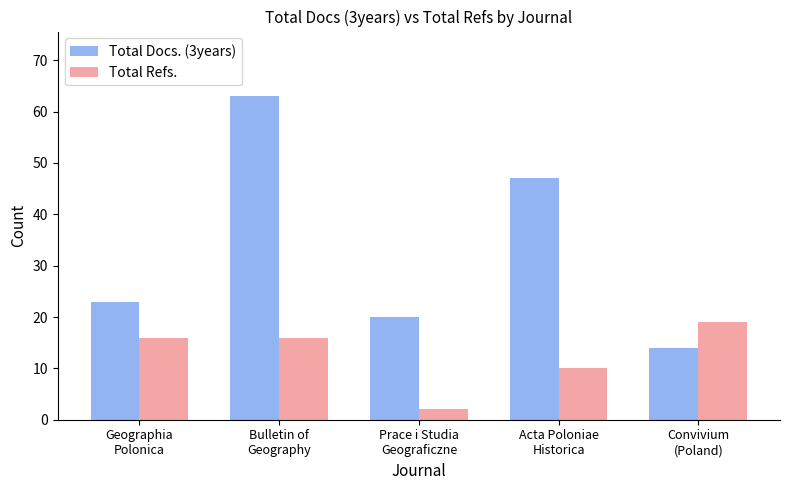

Which category has the lowest value in the Total Docs. (3years) series?

Convivium
(Poland)